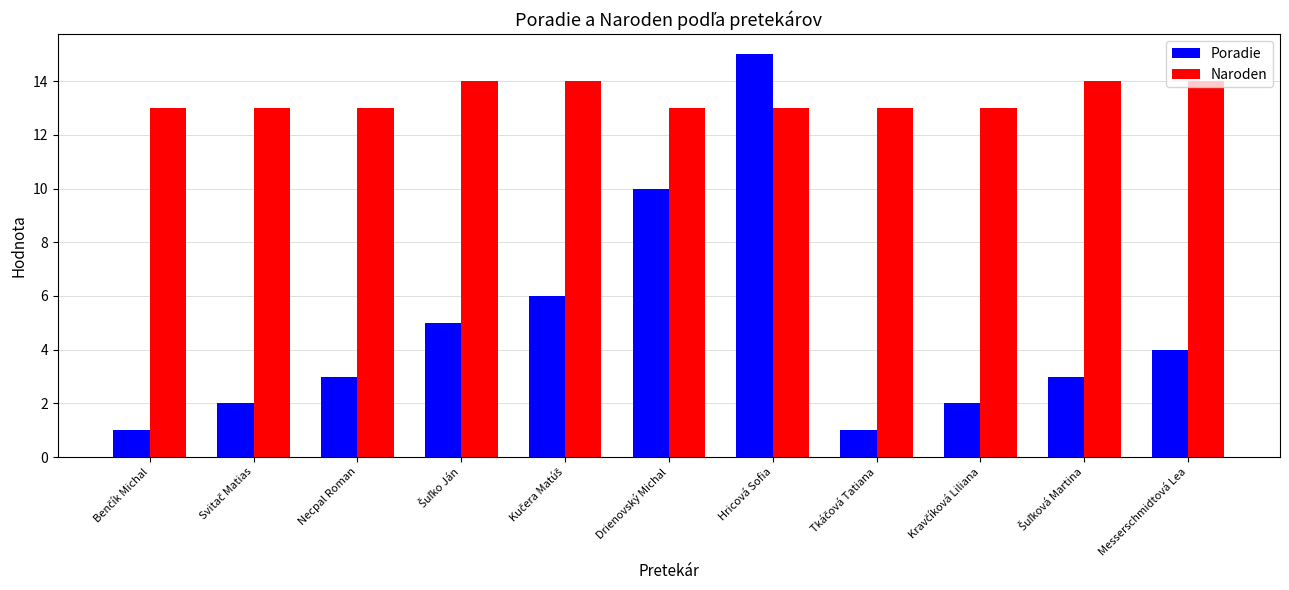

Which category has the highest value in the Poradie series?

Hricová Sofia